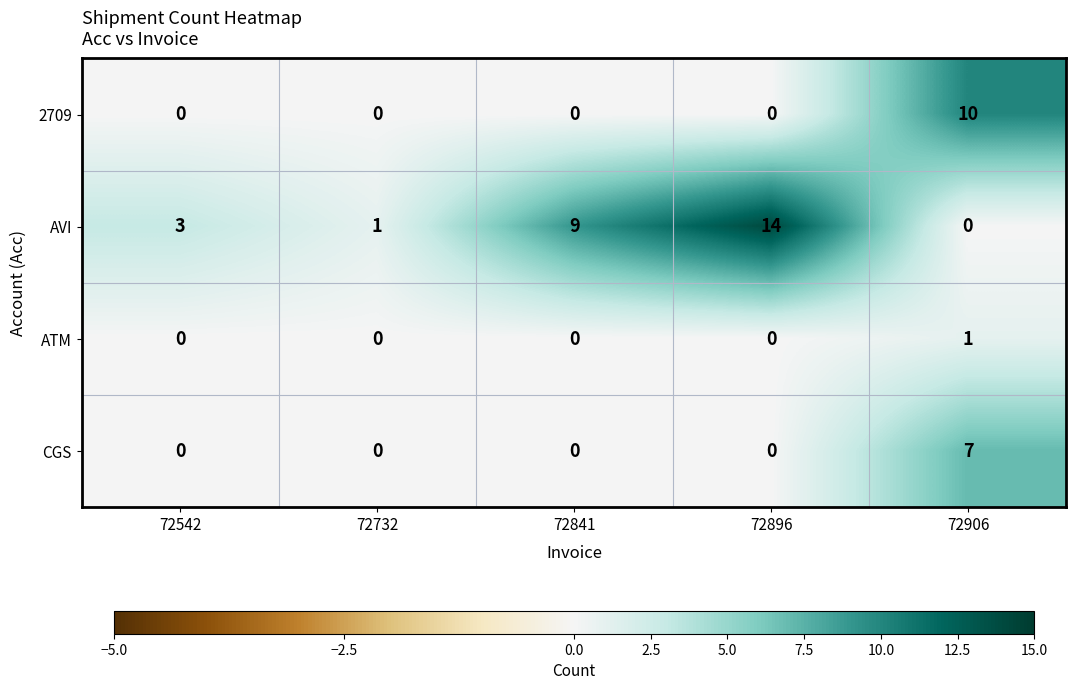

The value of 2709 at 72542 is 7. True or false?

False